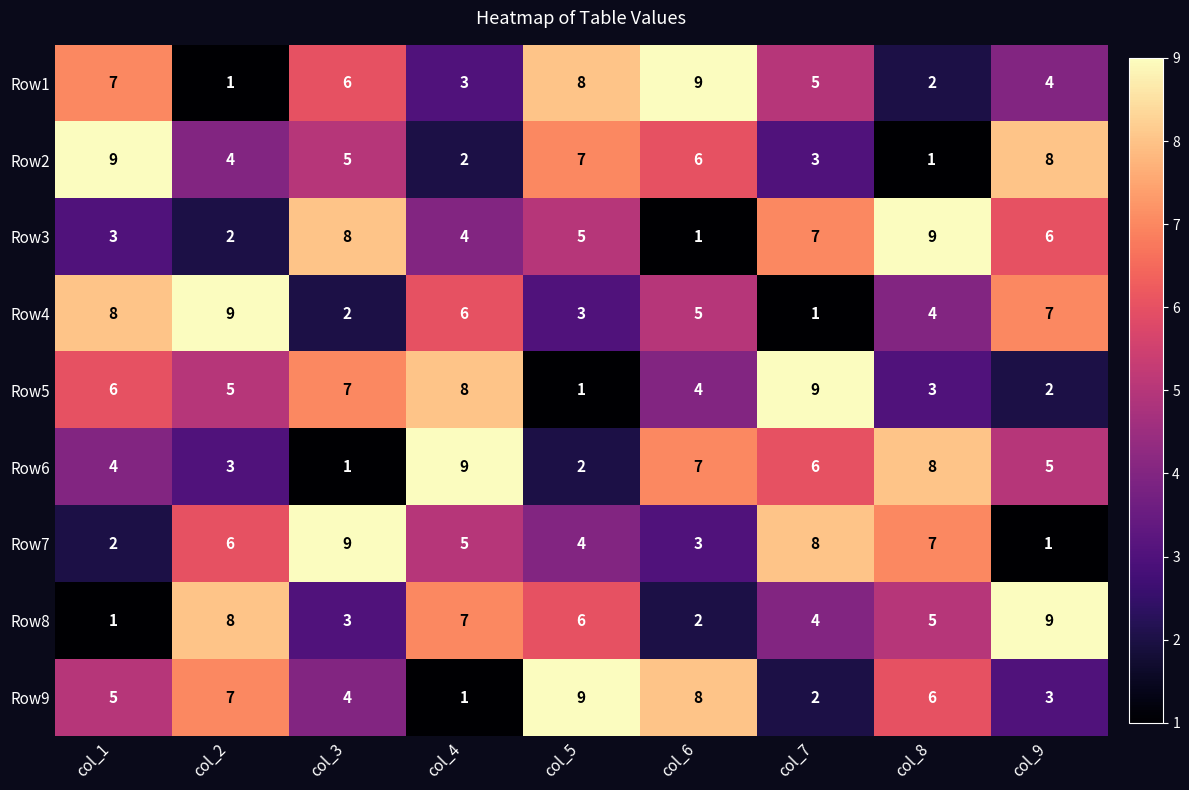

At how many categories does at least one series exceed 2?

9